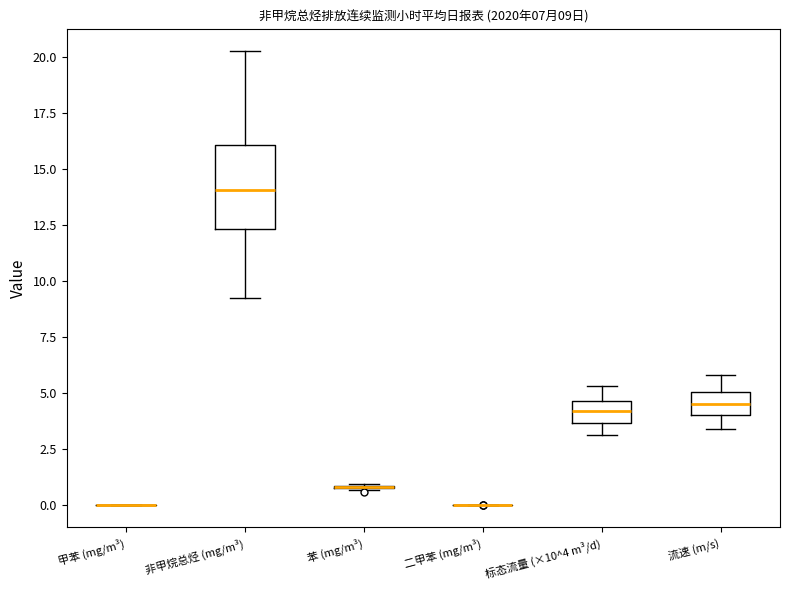

Which box is the tallest, from its lower edge to its upper edge?

非甲烷总烃 (mg/m³)